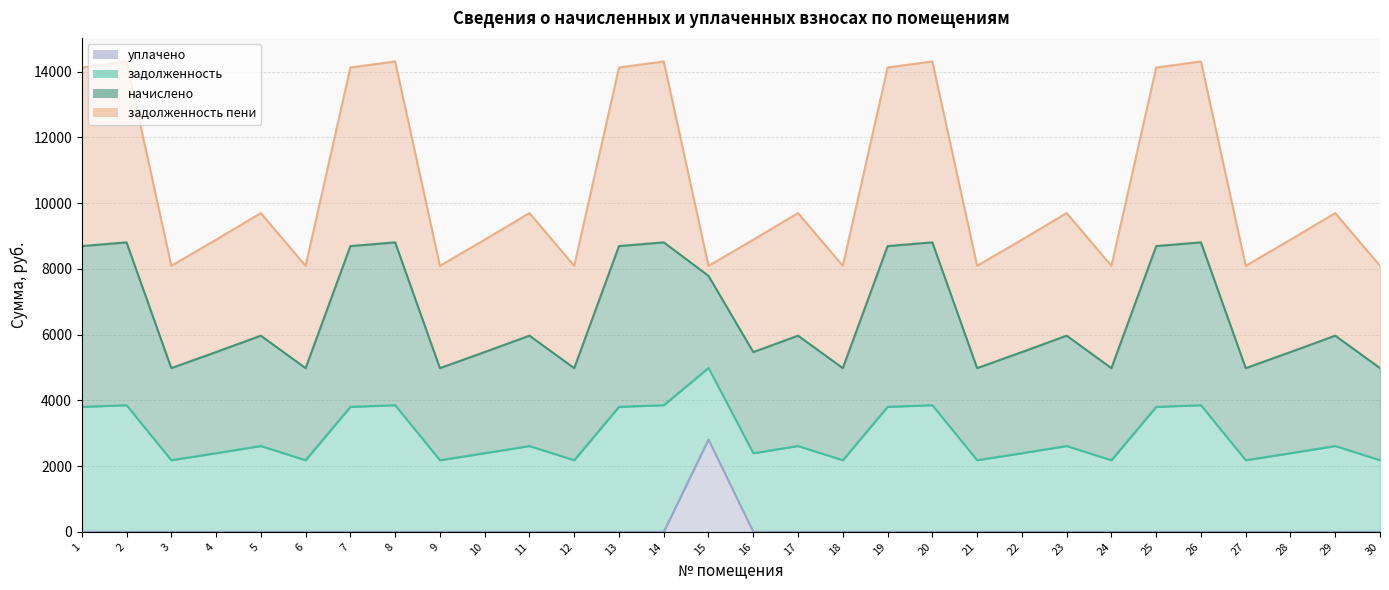

How many interior local peaks does the задолженность series have?

10